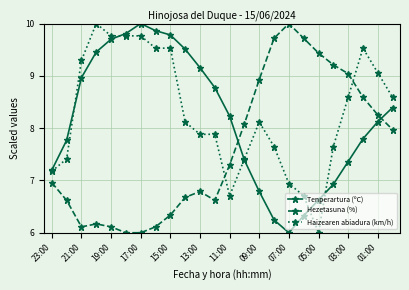

What is the lowest value of the Tenperartura (ºC) series?

6.0